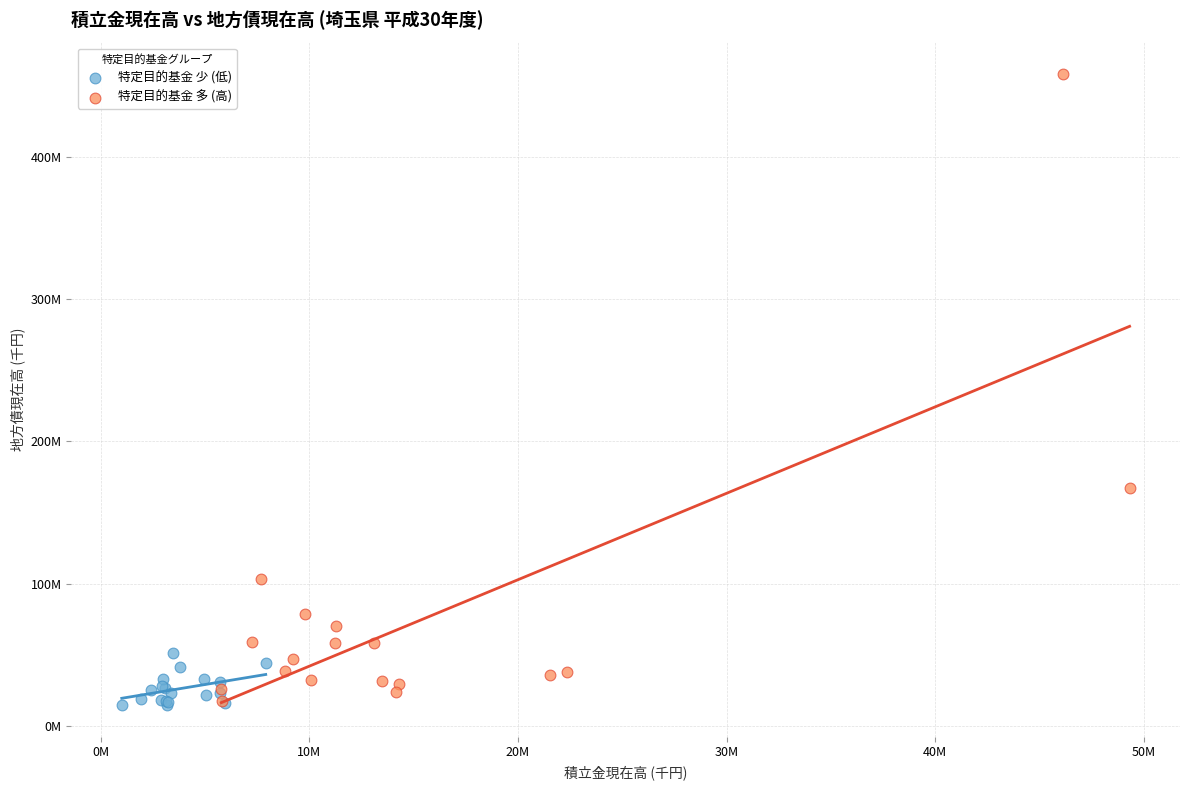

Which series contains the highest Y value?

特定目的基金 多 (高)